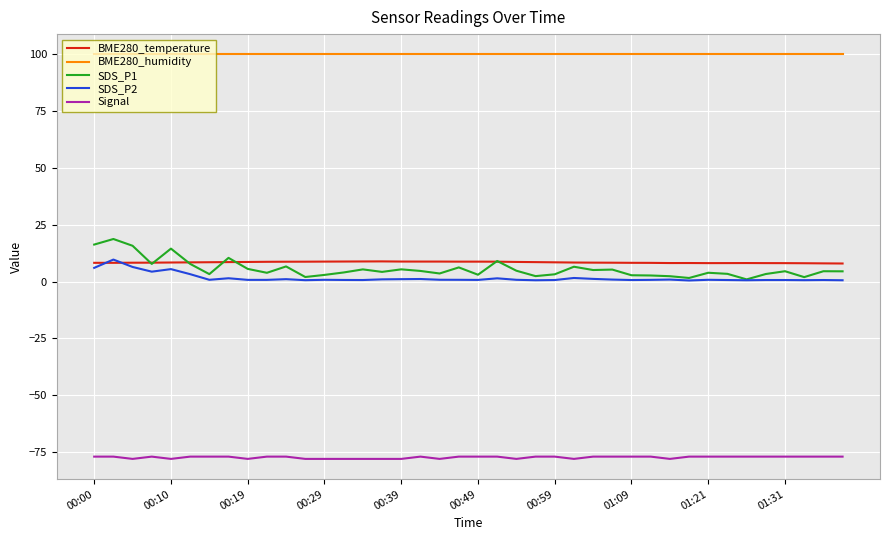

Which series has the largest range (max minus min)?

SDS_P1